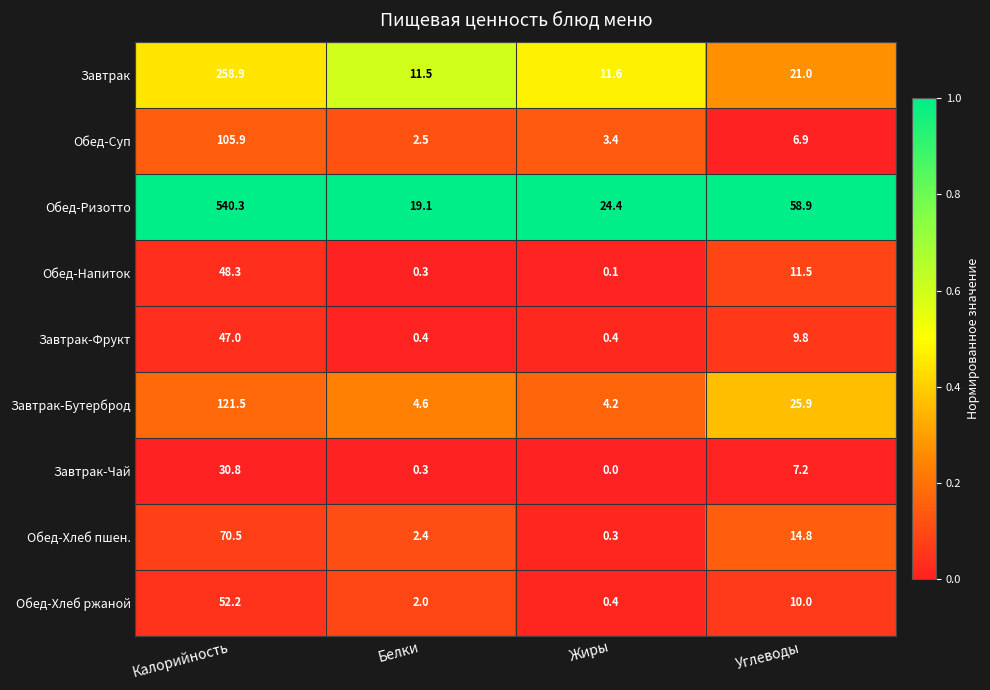

Which series has the widest spread of values?

Обед-Ризотто